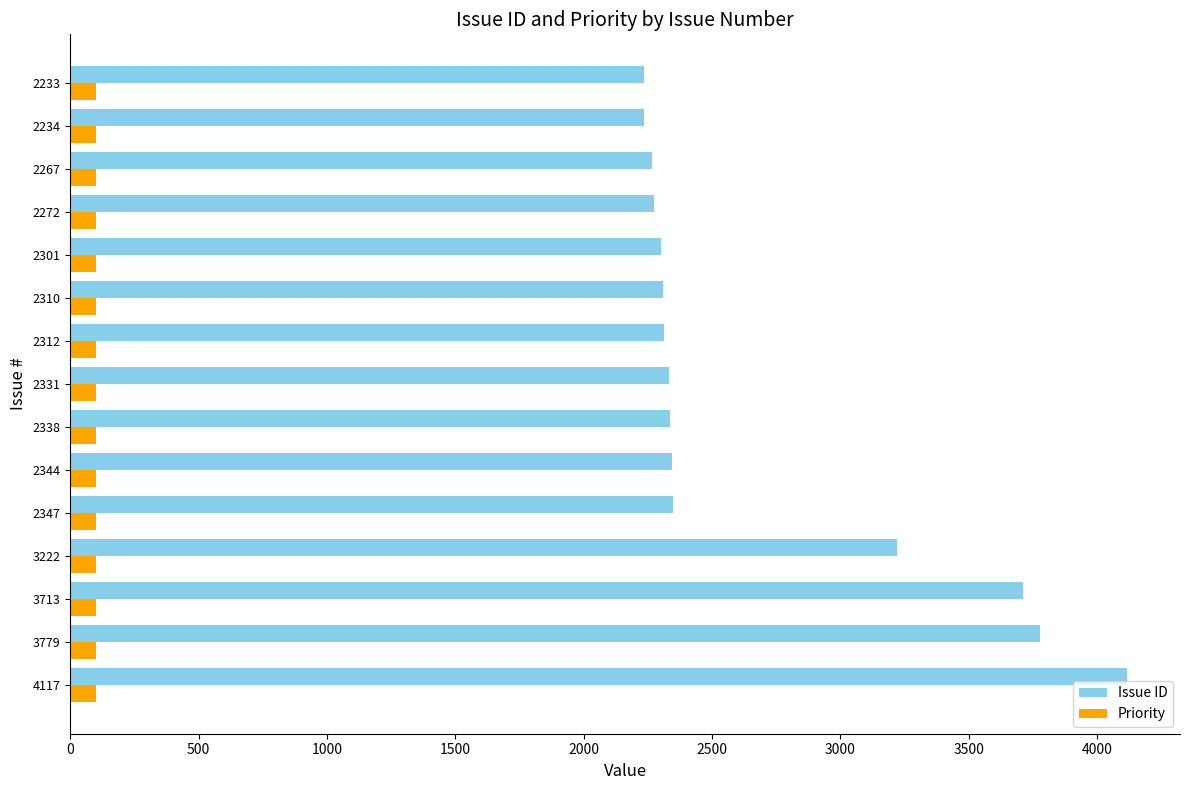

Which series has the largest total across all categories?

Issue ID